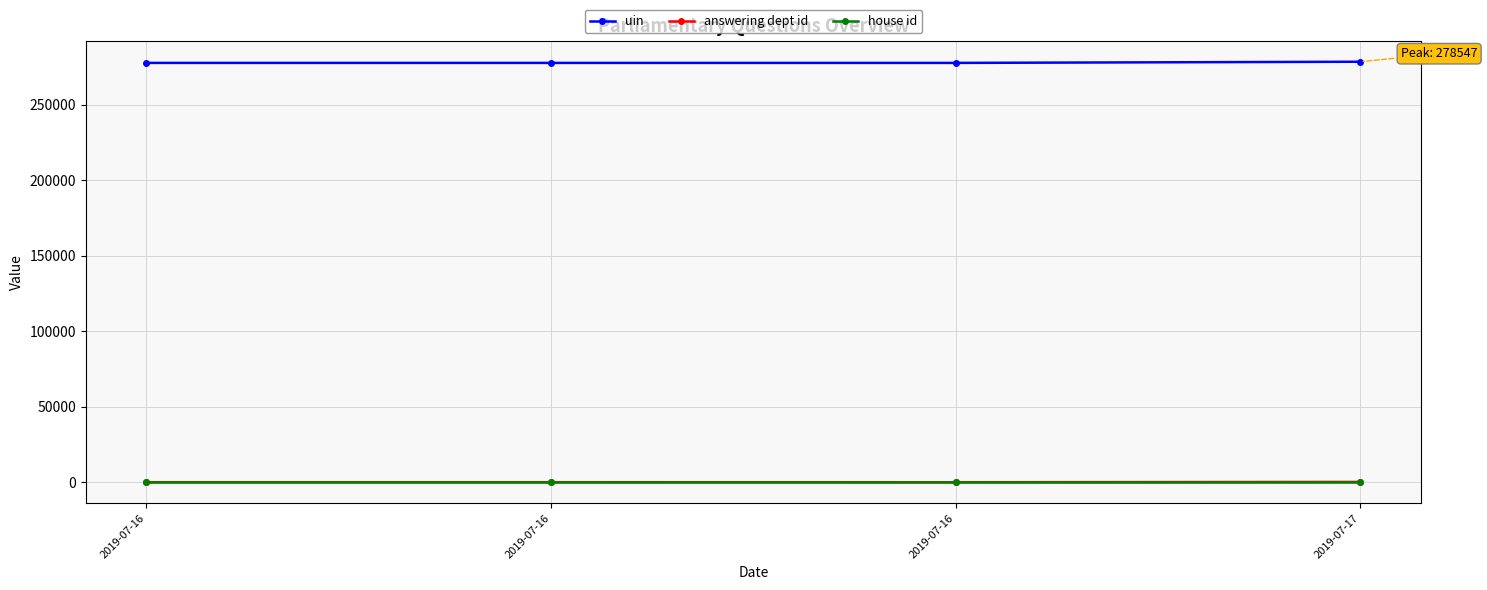

How many data points does each series have?

4